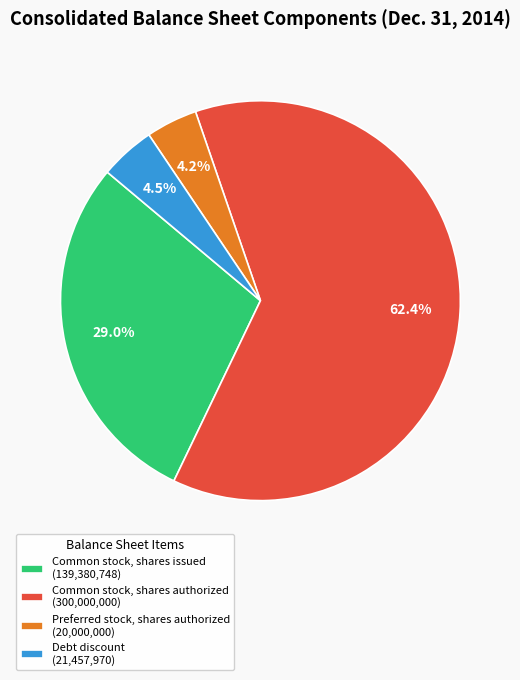

To the nearest percent, what is the combined percentage of Common stock, shares authorized and Debt discount?

67%